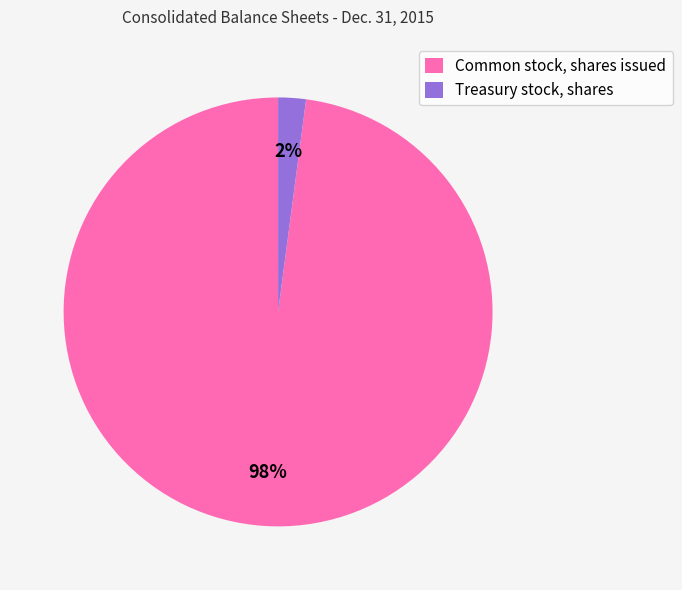

To the nearest percent, what is the average slice percentage?

50%